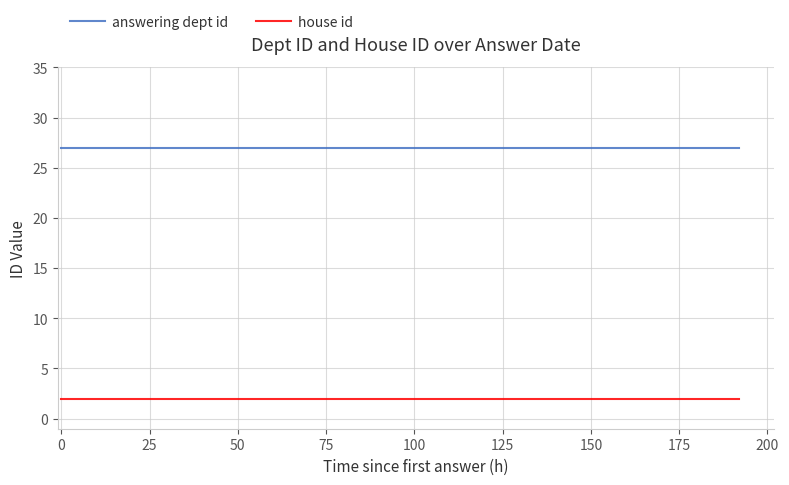

How many data points does each series have?

10